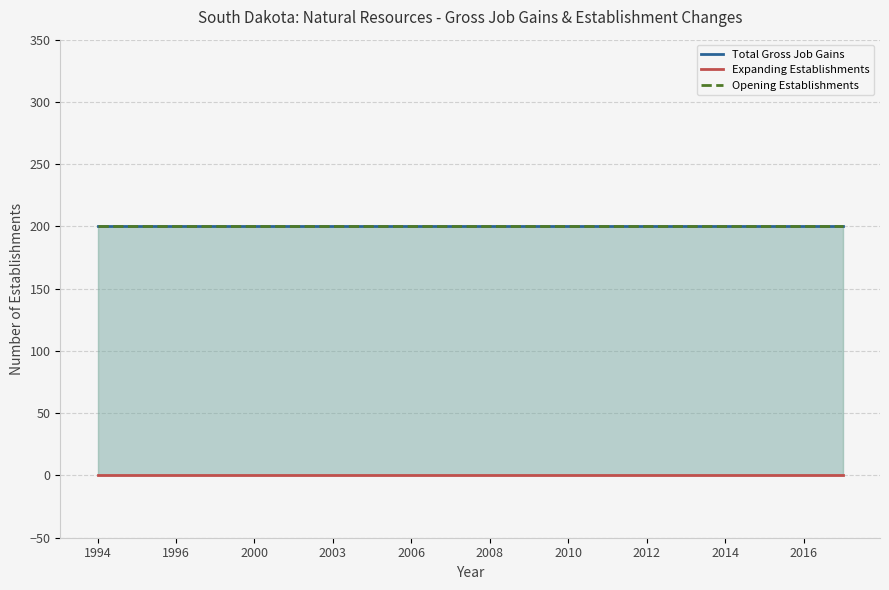

Which category has the lowest value across all series?

1994